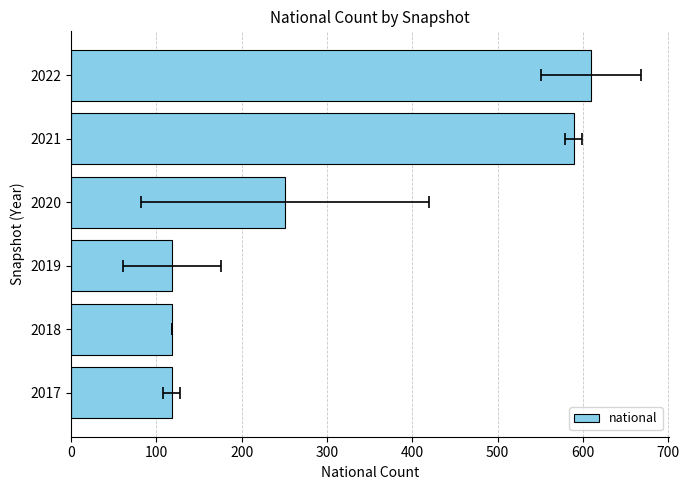

What is the smallest value displayed?

118